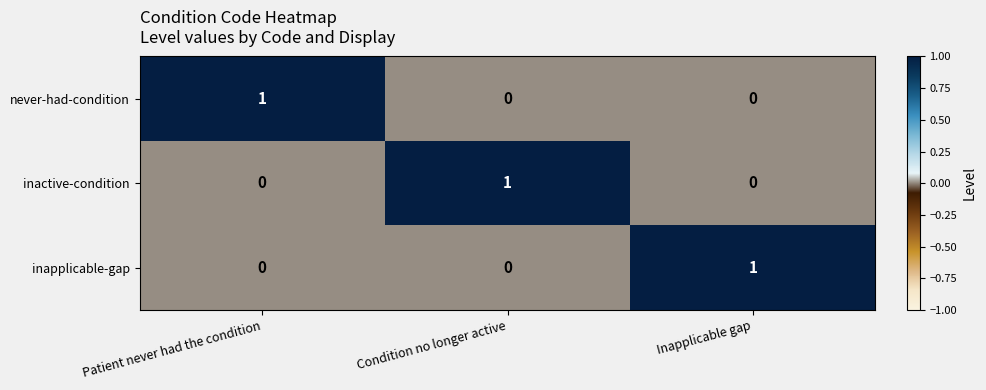

True or false: never-had-condition has a value of 1 at Patient never had the condition.

True